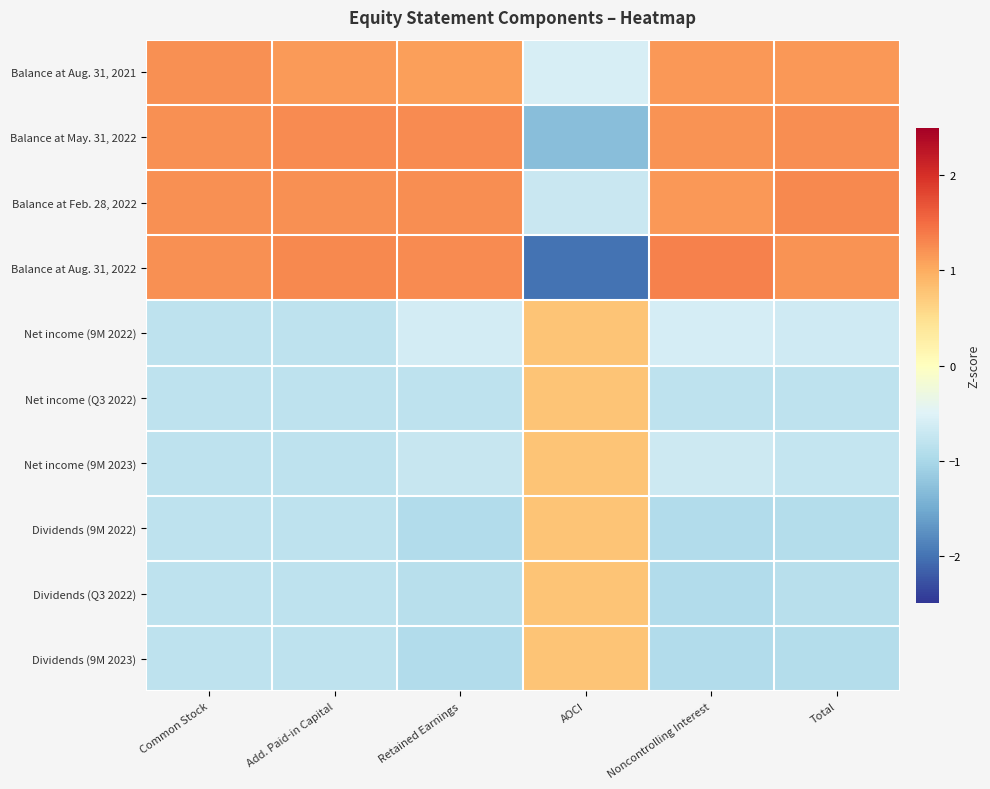

Count the number of data series in this chart.

10